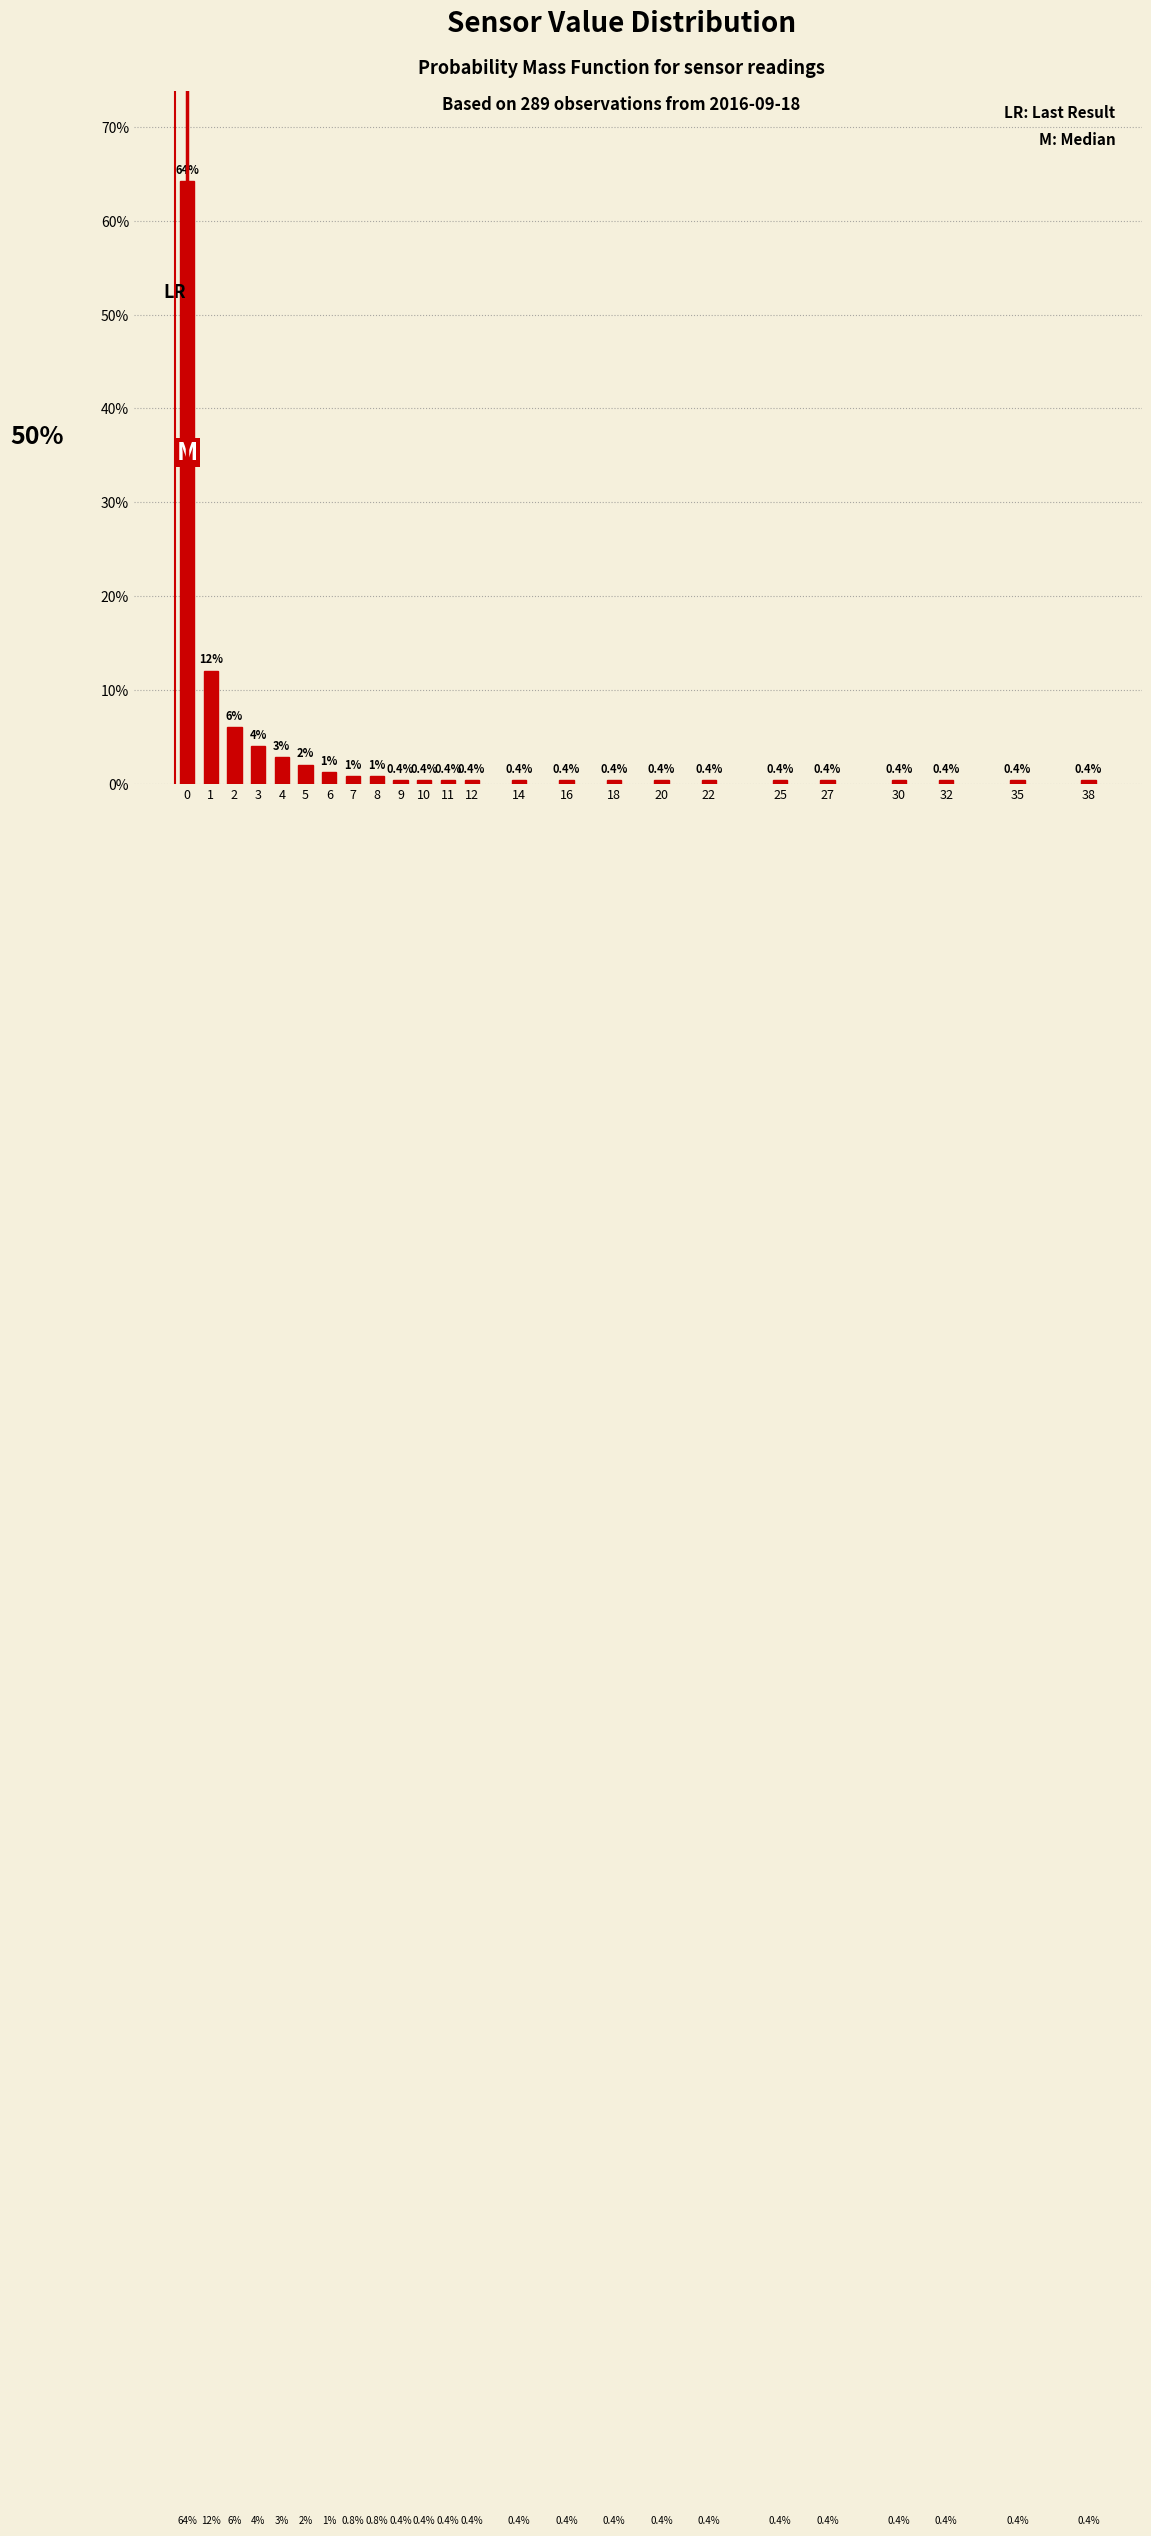

Reading left to right, extract all data points from this chart.

64.3	12.0	6.0	4.0	2.8	2.0	1.2	0.8	0.8	0.4	0.4	0.4	0.4	0.4	0.4	0.4	0.4	0.4	0.4	0.4	0.4	0.4	0.4	0.4